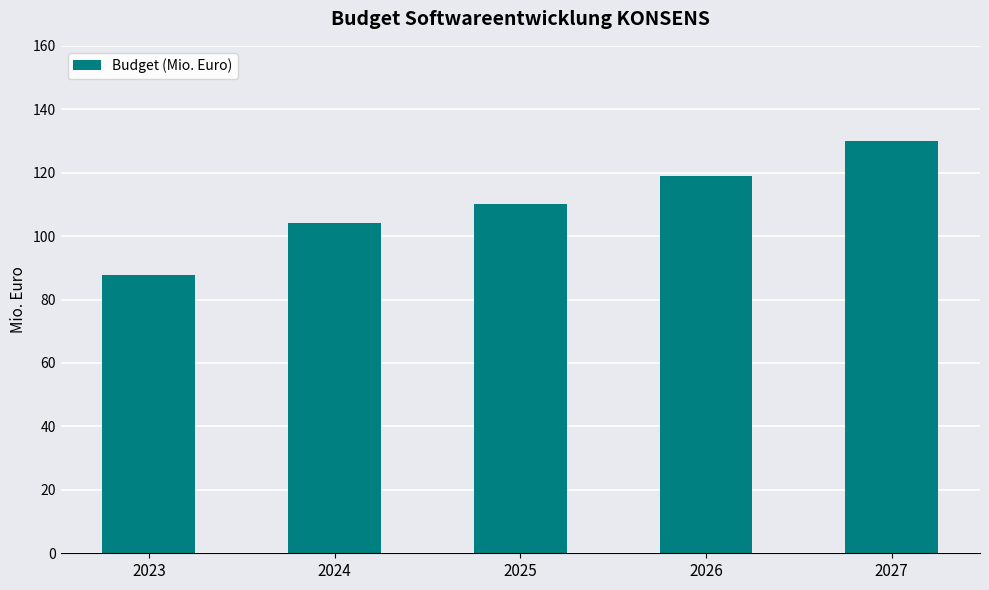

How many values are below 110?

2